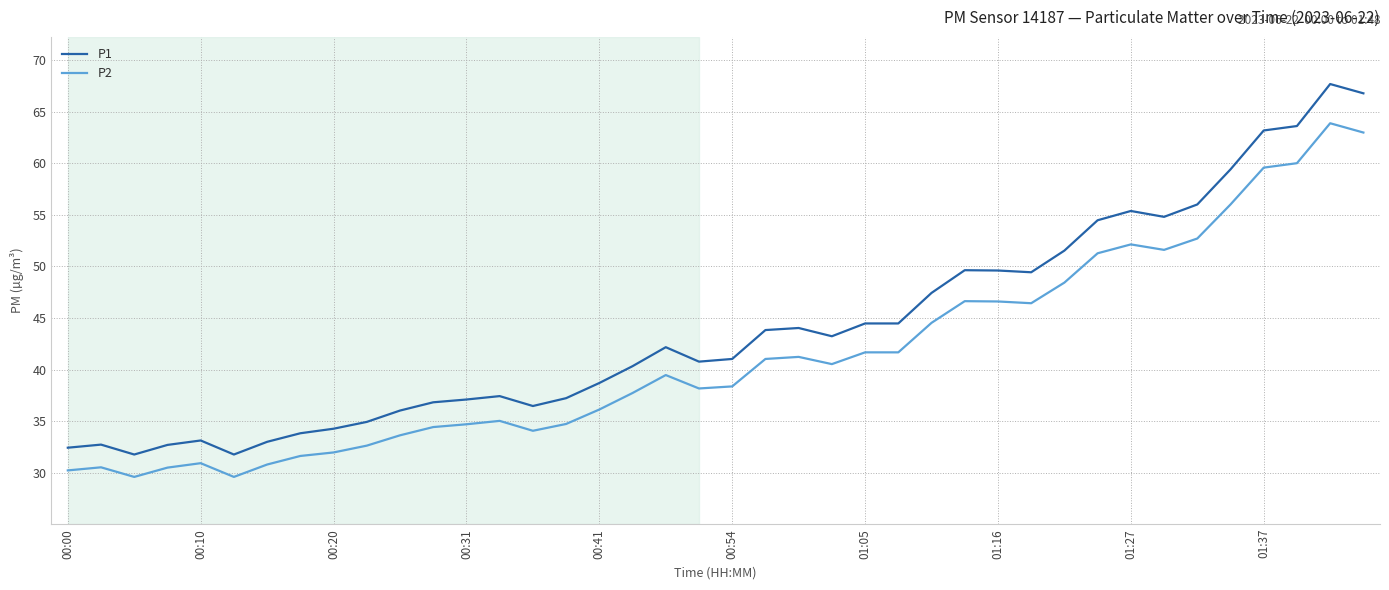

True or false: P1 and P2 intersect in this chart.

False